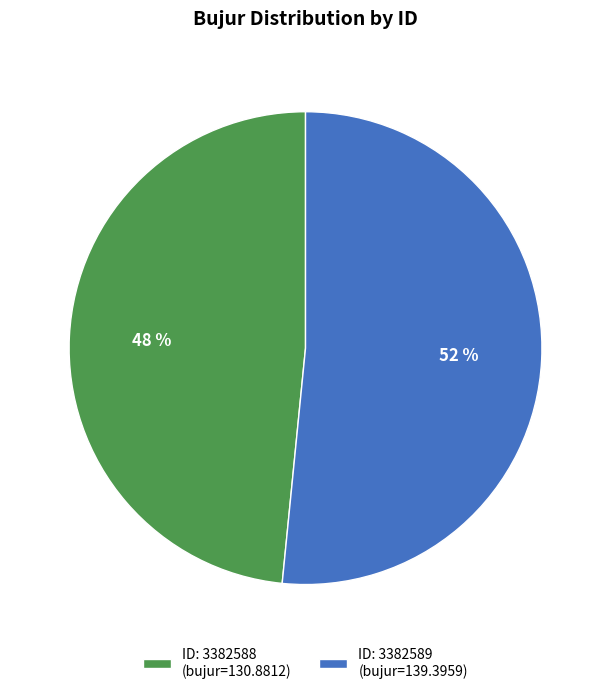

Which category has the biggest portion of the pie?

ID: 3382589 (bujur=139.3959)